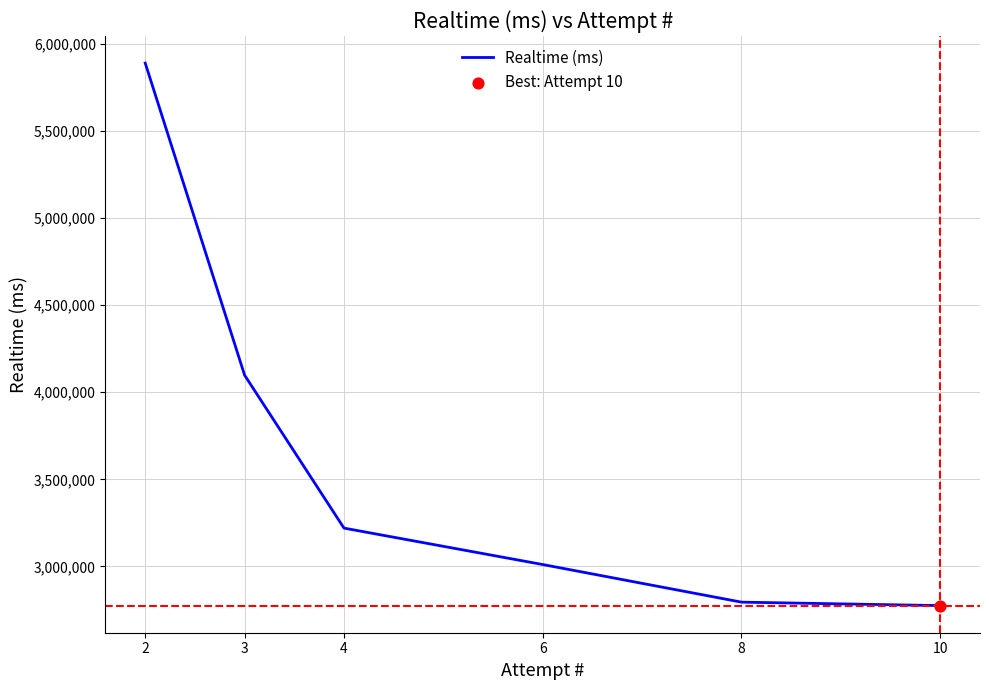

What is the ratio of the value at 4 to the value at 10?

1.2